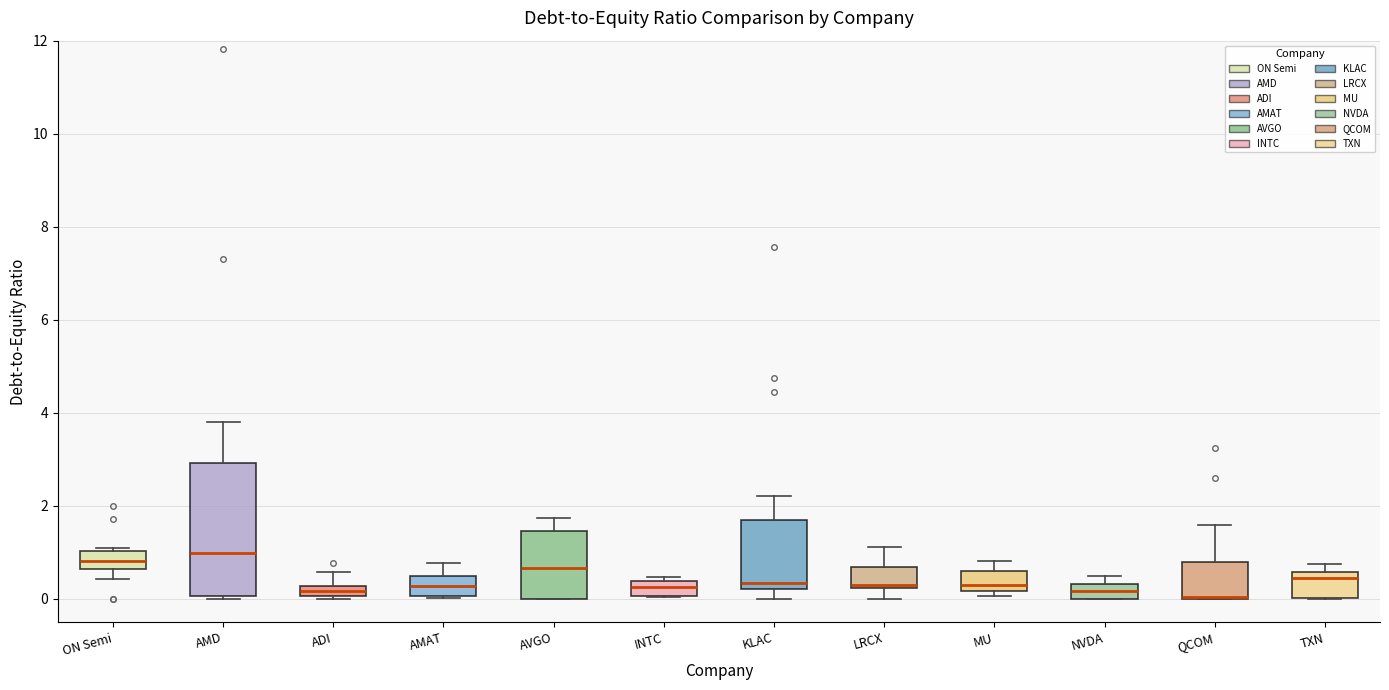

Comparing the boxes themselves (not the whiskers), which one is the tallest?

AMD